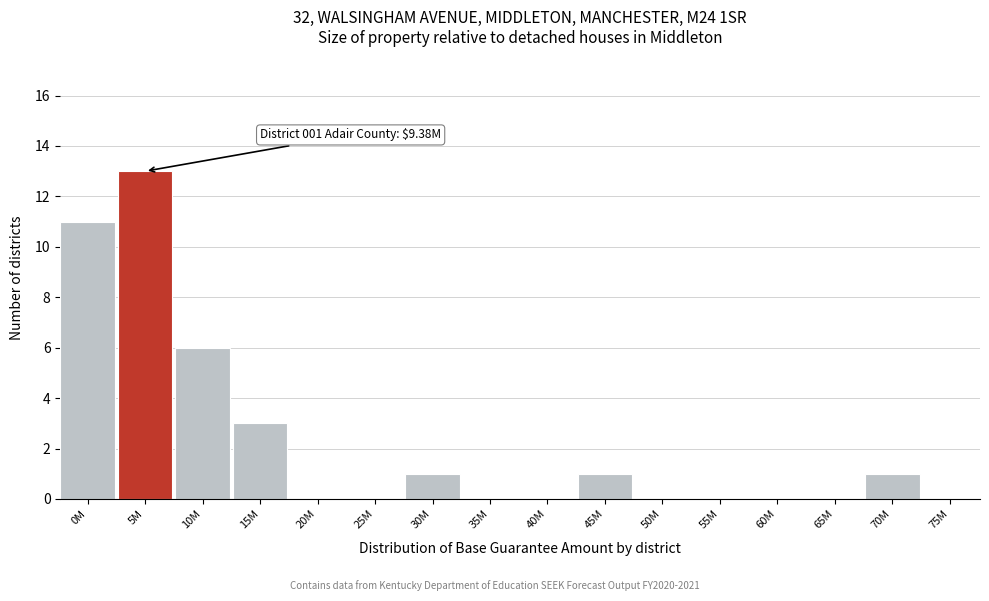

Reading right to left, extract all data points from this chart.

75M=0	70M=1	65M=0	60M=0	55M=0	50M=0	45M=1	40M=0	35M=0	30M=1	25M=0	20M=0	15M=3	10M=6	5M=13	0M=11